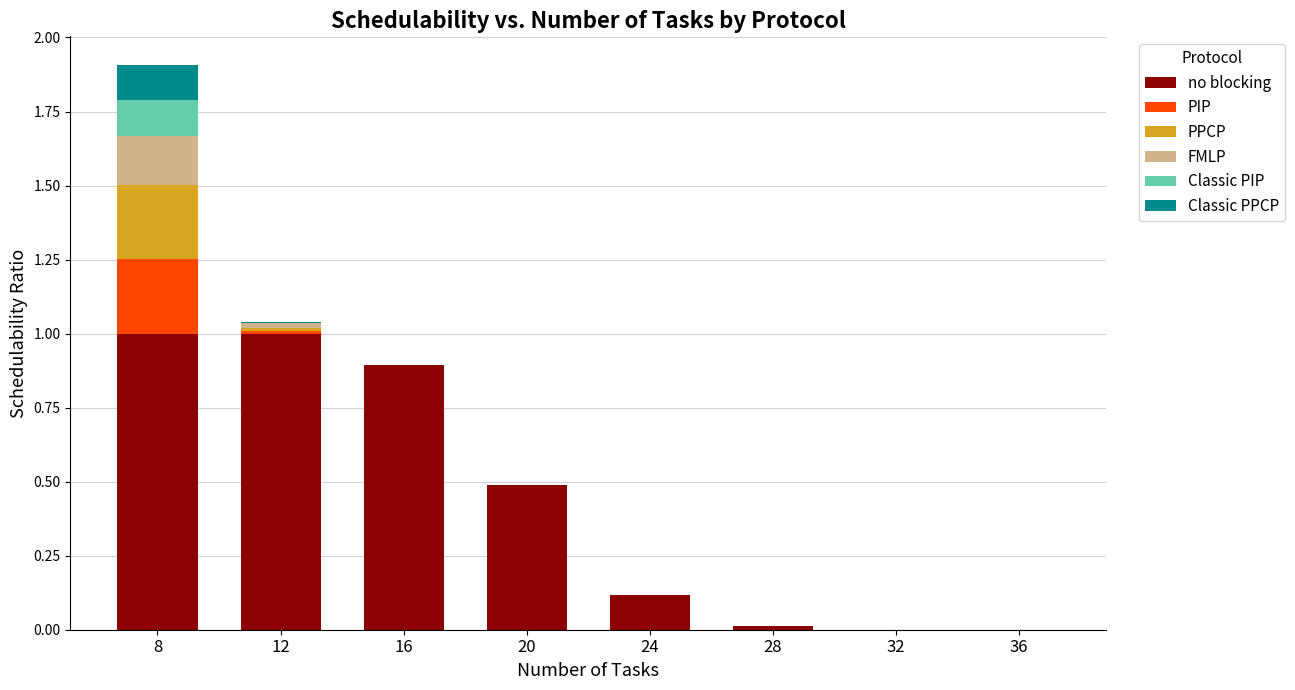

What are all the series names shown in the legend?

no blocking, PIP, PPCP, FMLP, Classic PIP, Classic PPCP